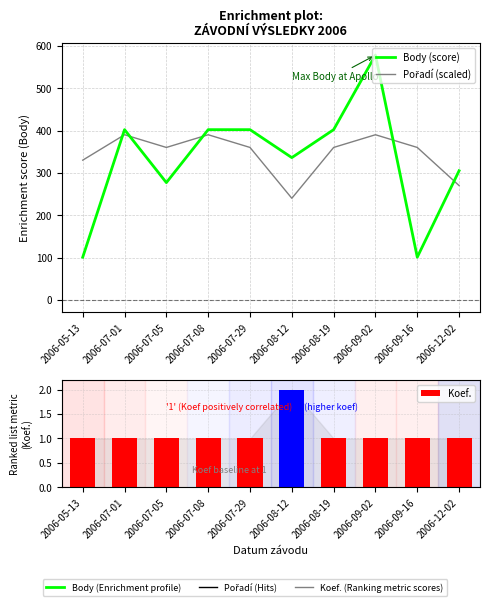

What is the label of the 8th bar from the left?

2006-09-02